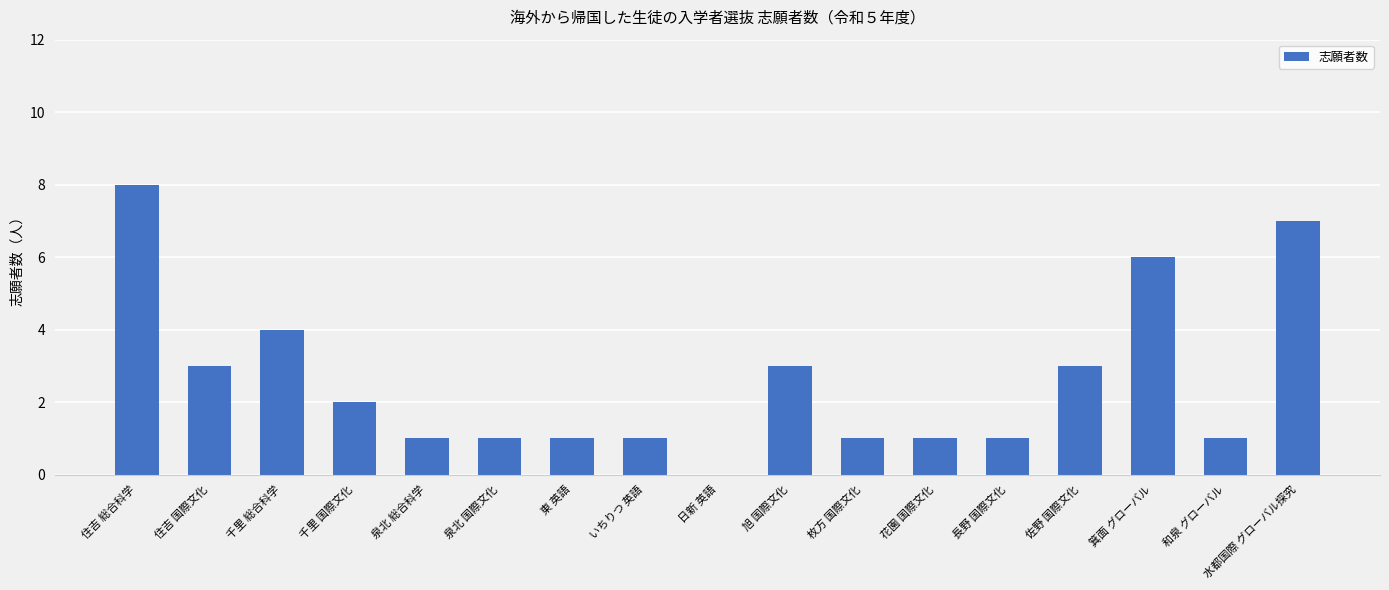

Read the value at 箕面 グローバル.

6